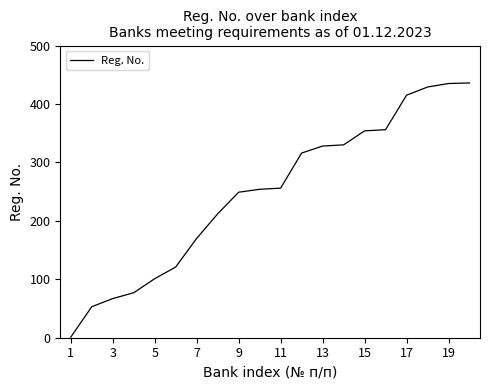

What is the sum of all values?

4960